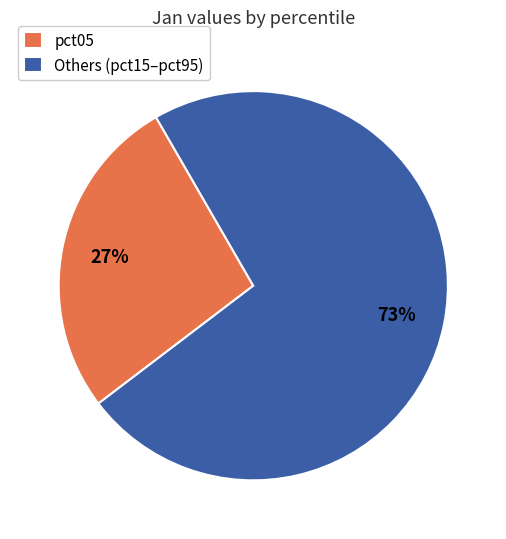

To the nearest percent, what is the difference between the largest and smallest slice percentages?

46%